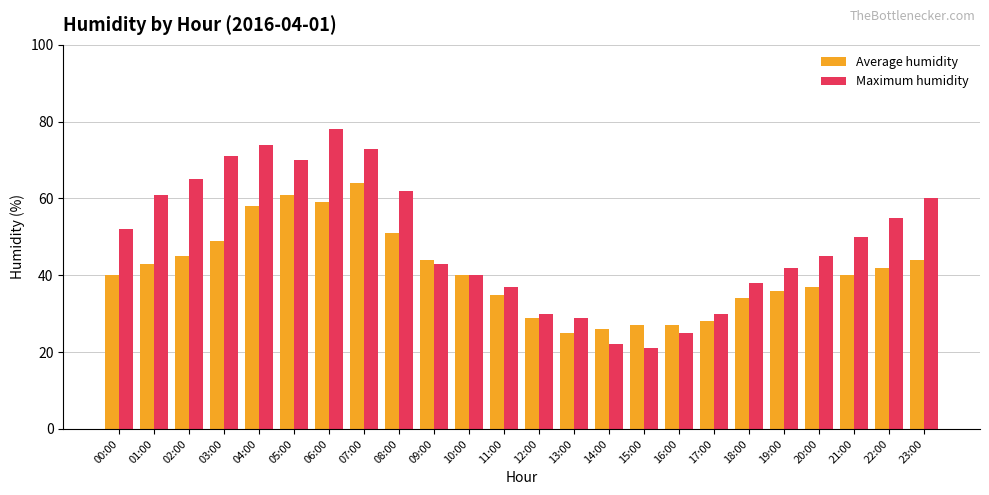

What is the label of the 21st bar from the left?

20:00